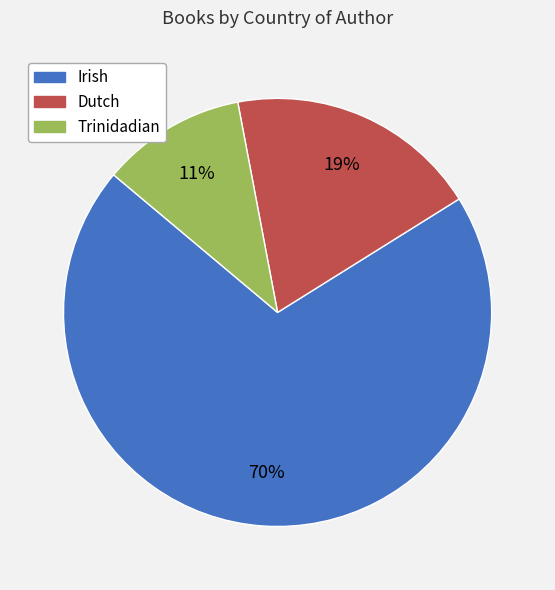

What is the smallest slice in the pie chart?

Trinidadian